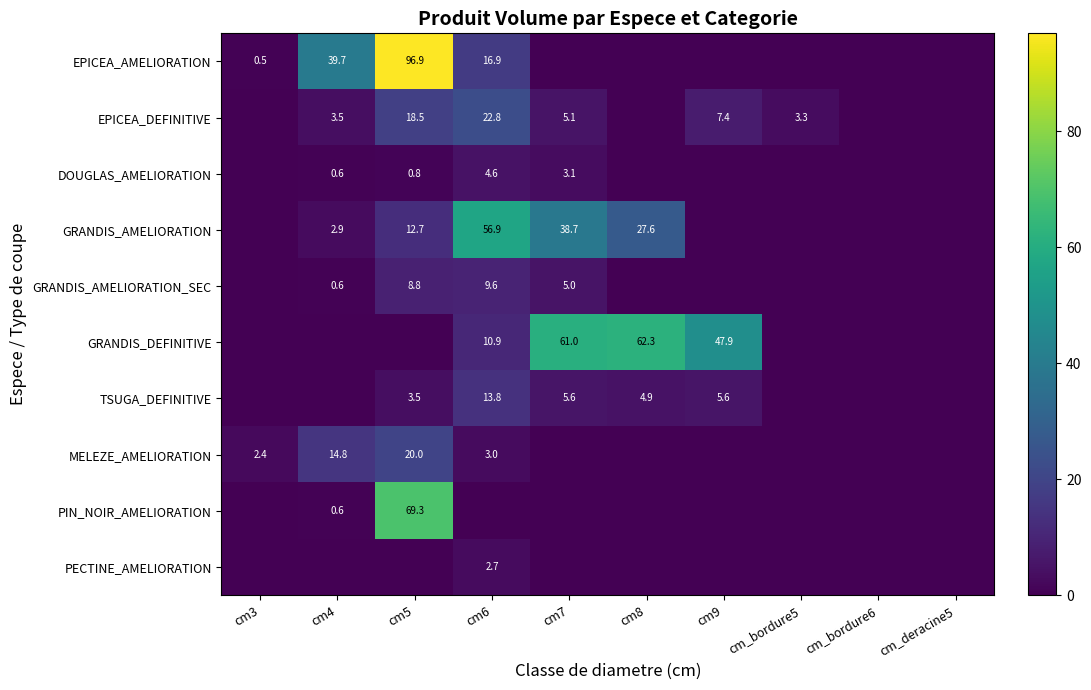

True or false: DOUGLAS_AMELIORATION has a value of 0.6 at cm4.

True